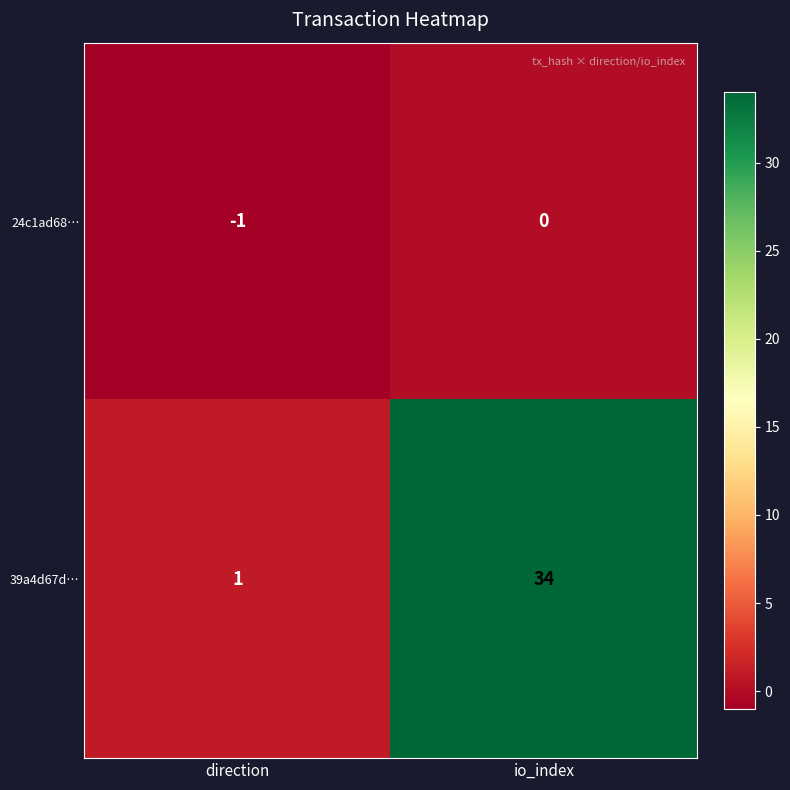

At which category is the sum across all series the highest?

io_index